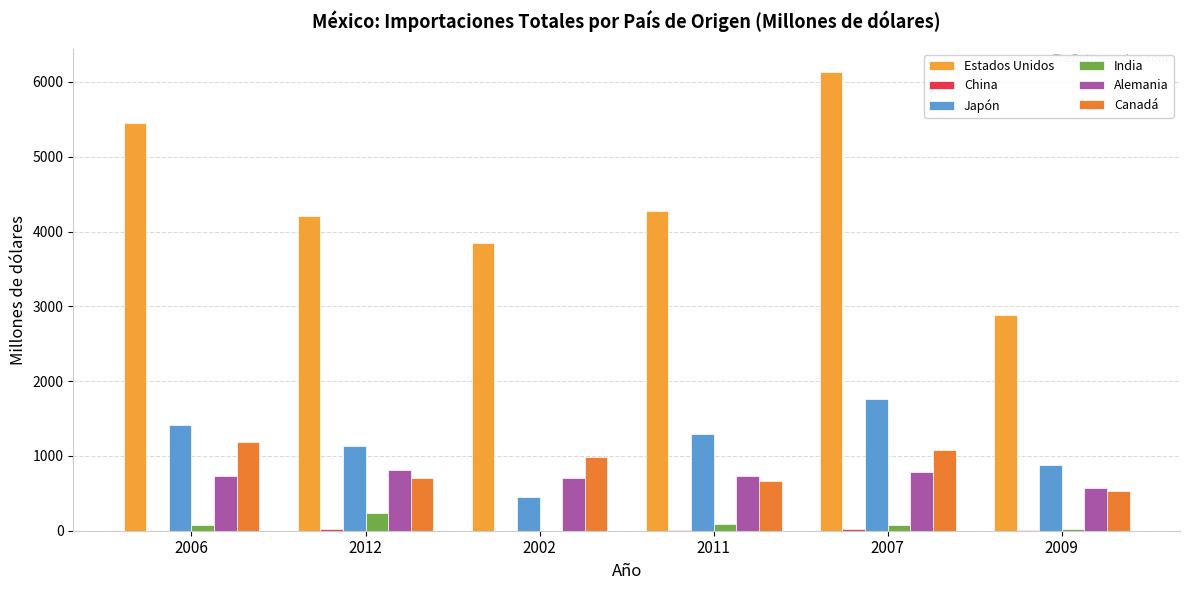

What is the total value across all series at 2002?

5990.9